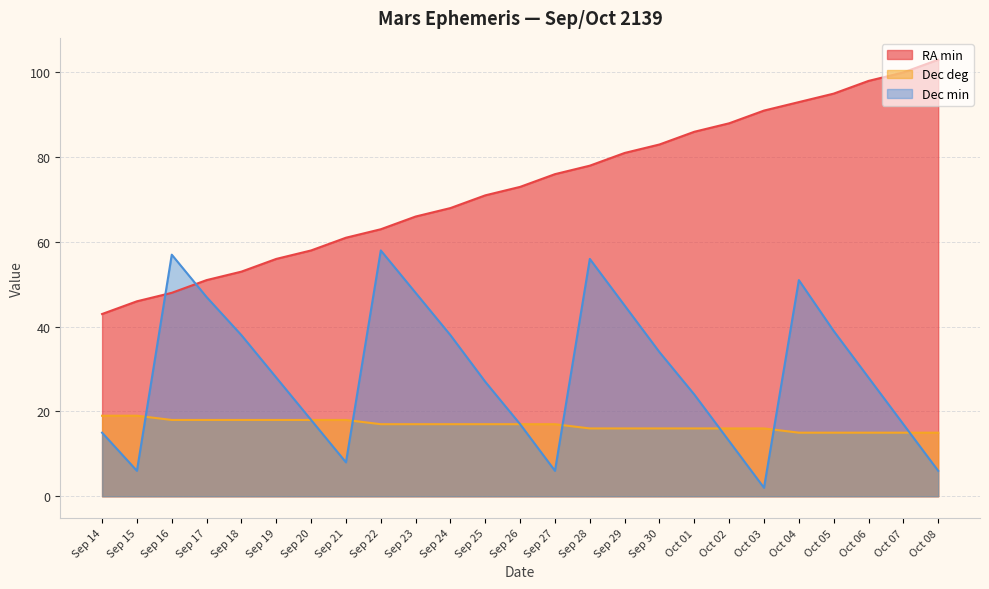

What are all the series names shown in the legend?

RA min, Dec deg, Dec min